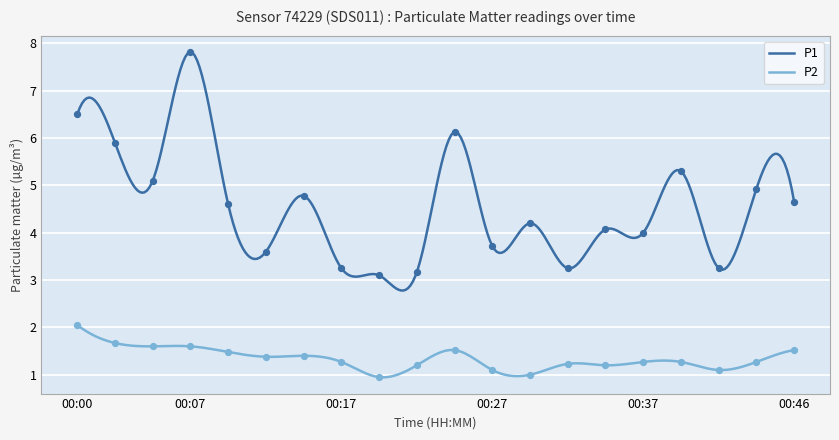

At which category is the sum across all series the highest?

00:07